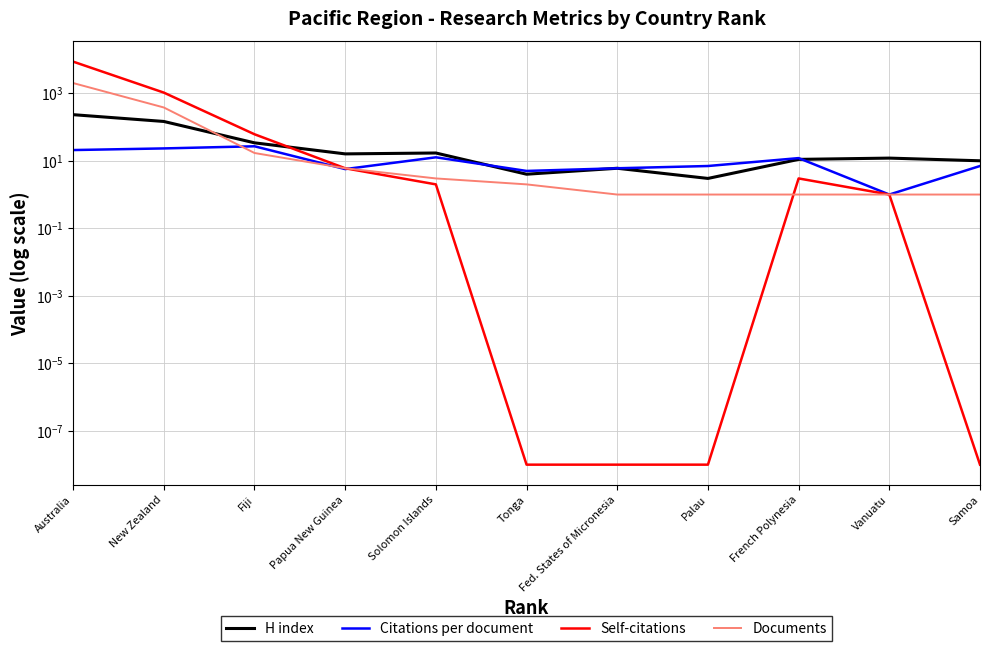

What is the value of the Citations per document point at the 6th from the left?

5.0